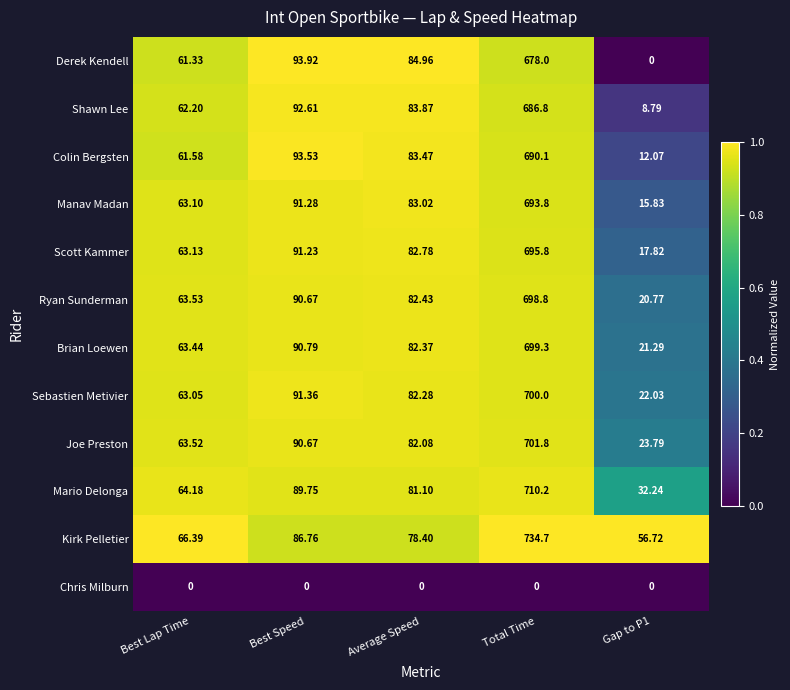

At Total Time, list the series in order from largest to smallest.

Kirk Pelletier, Mario Delonga, Joe Preston, Sebastien Metivier, Brian Loewen, Ryan Sunderman, Scott Kammer, Manav Madan, Colin Bergsten, Shawn Lee, Derek Kendell, Chris Milburn